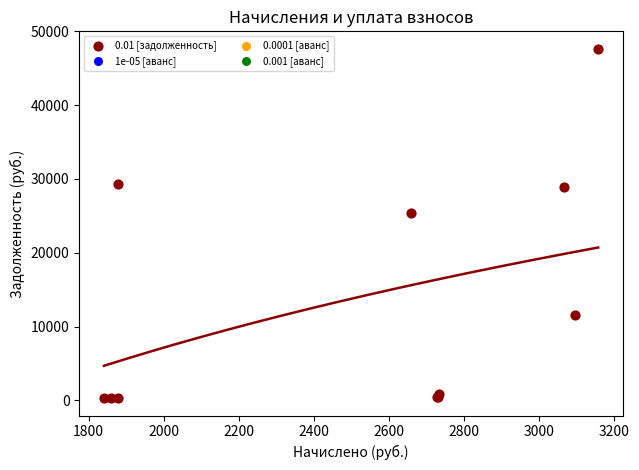

What Y value in the scatter plot is closest to 23975?

25432.2